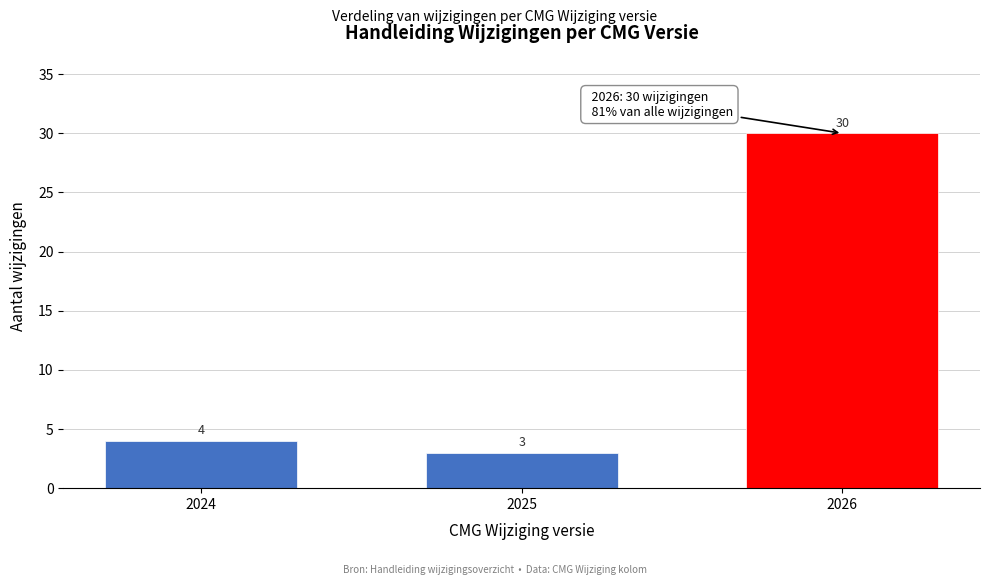

Reading left to right, transcribe all the data shown in this chart.

2024=4	2025=3	2026=30